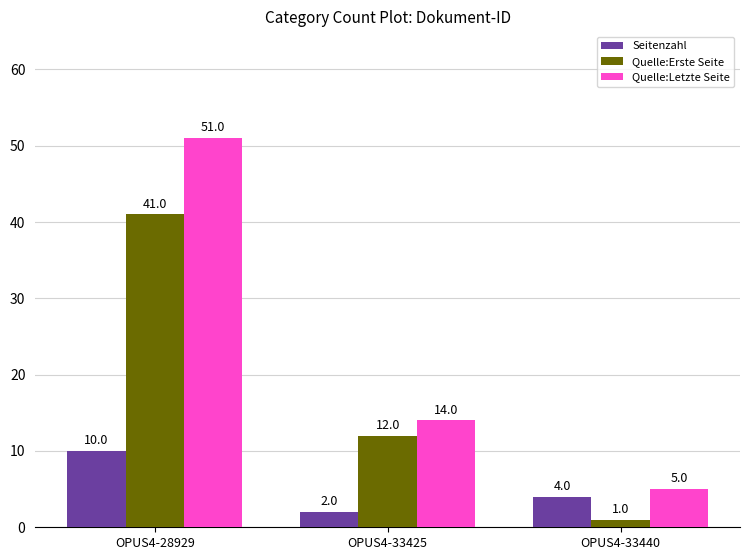

Are the bars grouped side by side (vs. stacked)?

Yes